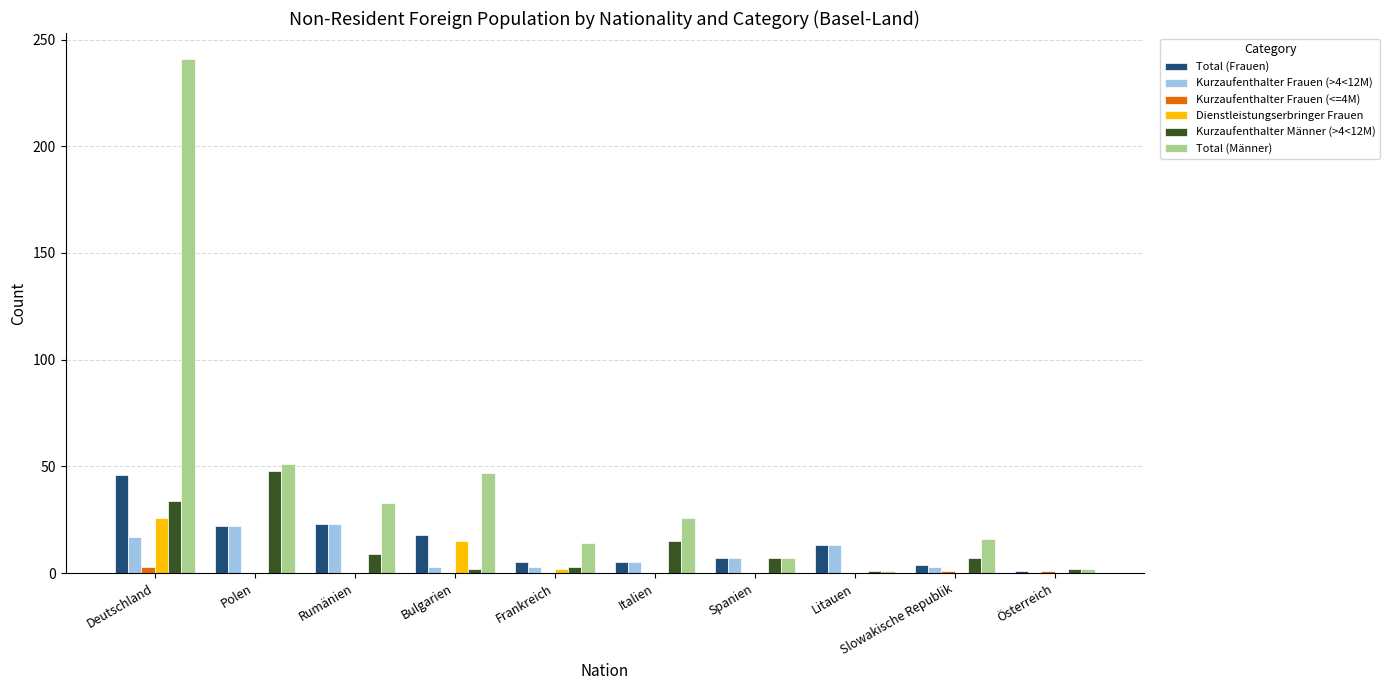

Count the Kurzaufenthalter Frauen (<=4M) values in the range 0 to 1.

9